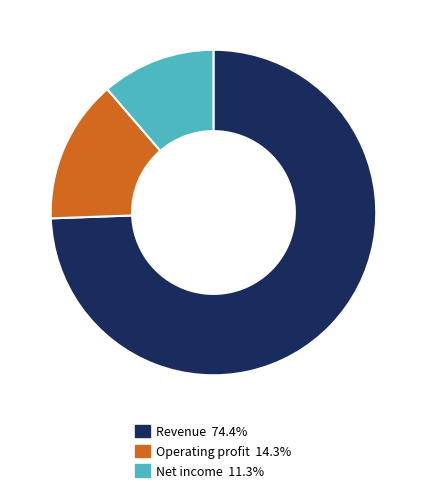

Does any single category account for the majority?

Yes